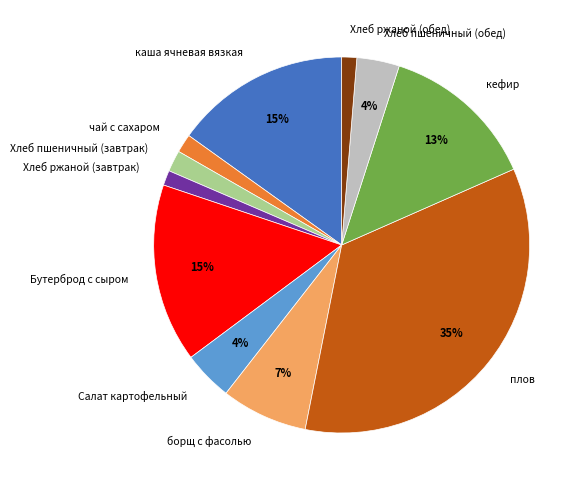

Which category has the biggest portion of the pie?

плов